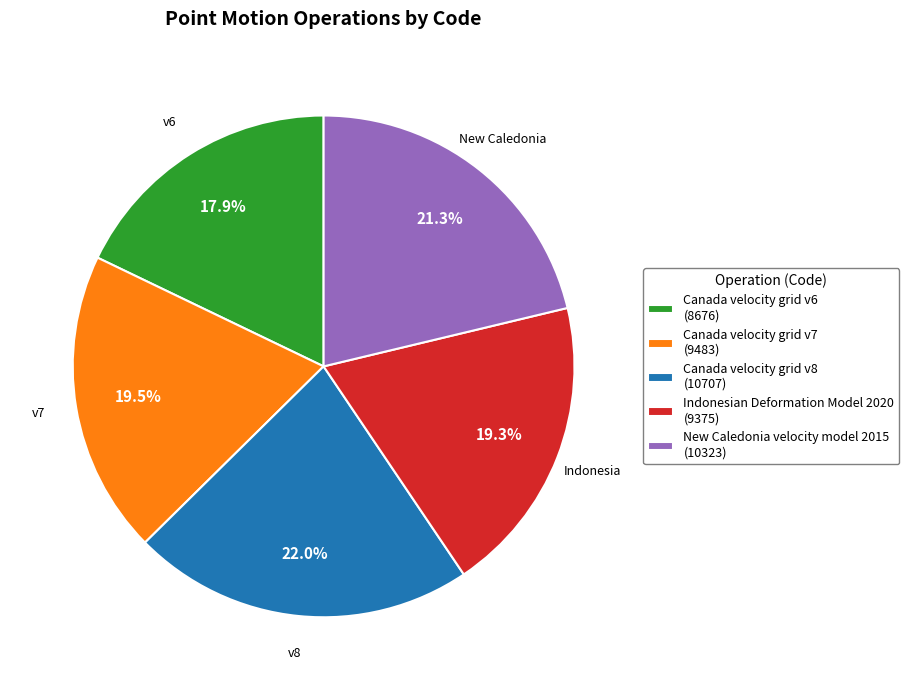

Is there any slice that represents more than half of the pie?

No